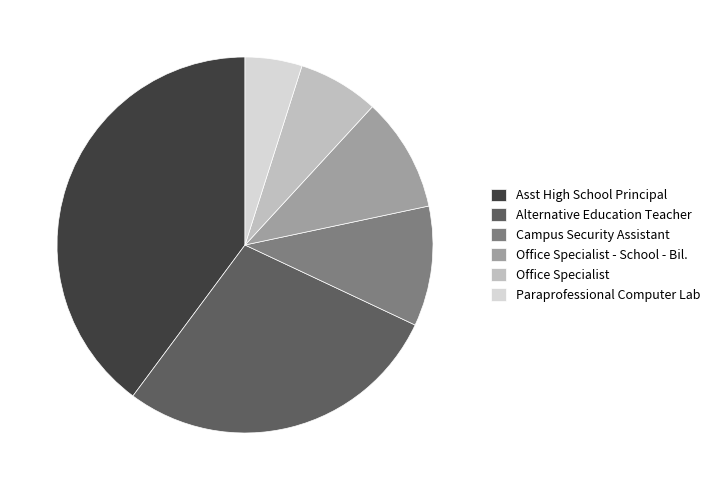

Does any single category account for the majority?

No